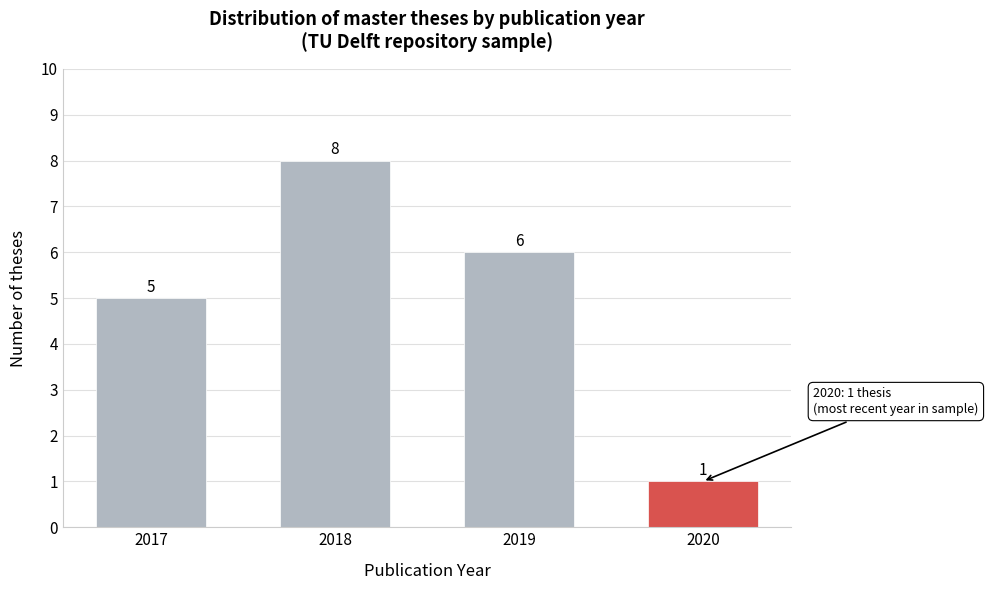

Reading left to right, what are all the values shown in this chart?

2017=5	2018=8	2019=6	2020=1